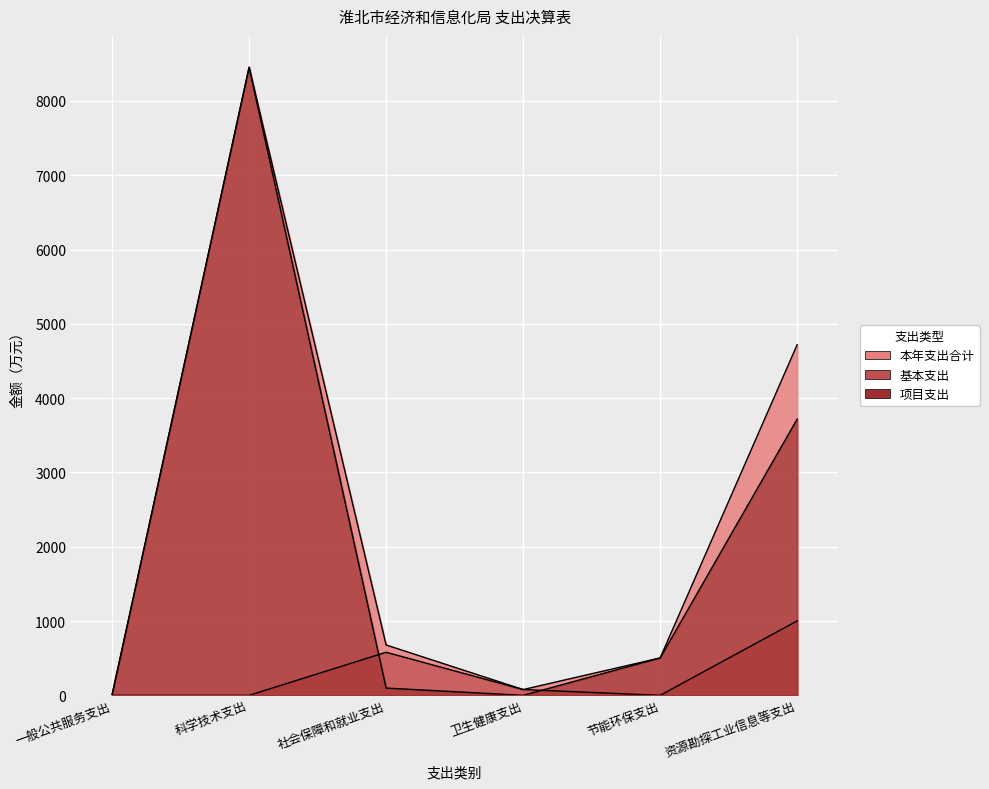

What is the label of the 4th point from the right?

社会保障和就业支出